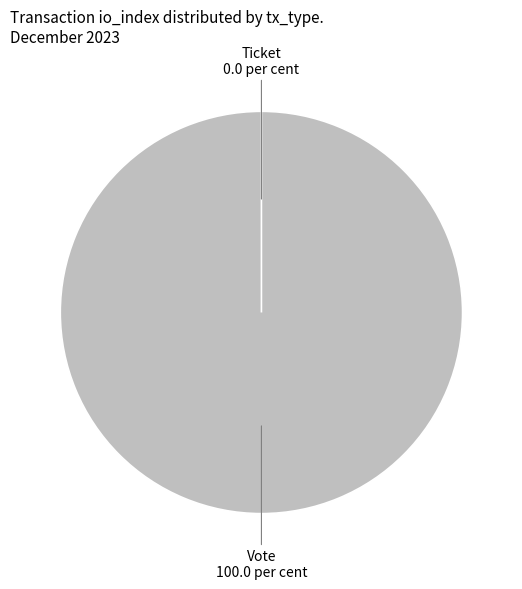

How many segments does this pie chart have?

2